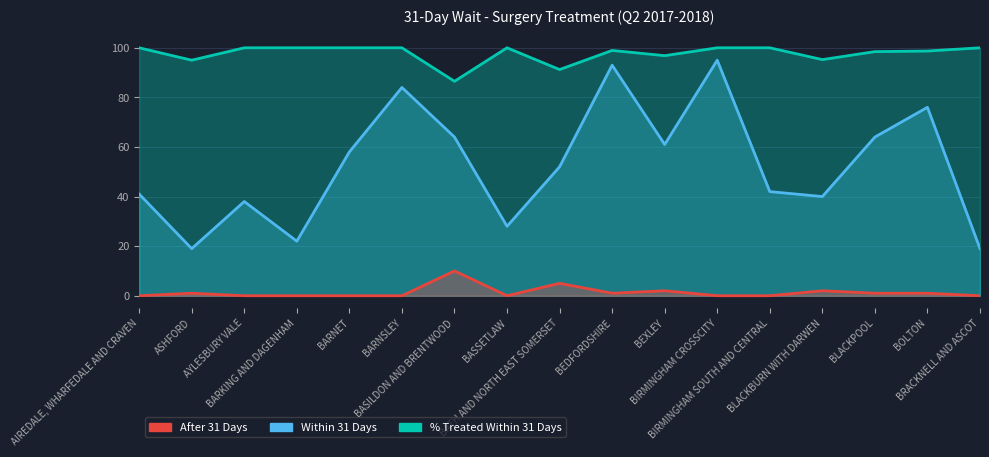

Rank the series by their average value, from lowest to highest.

After 31 Days, Within 31 Days, % Treated Within 31 Days